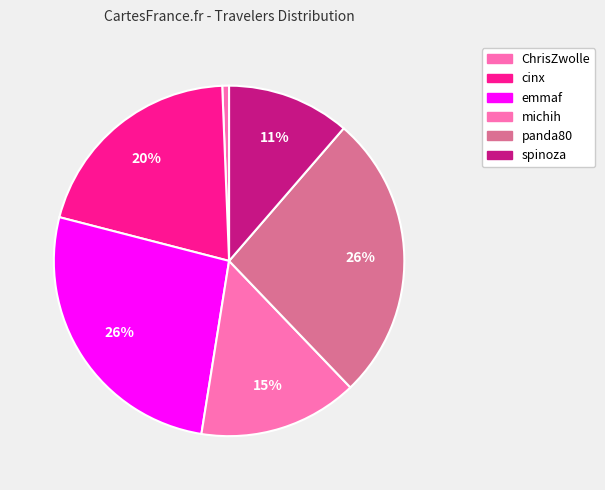

What percentage is the cinx slice, to the nearest percent?

20%